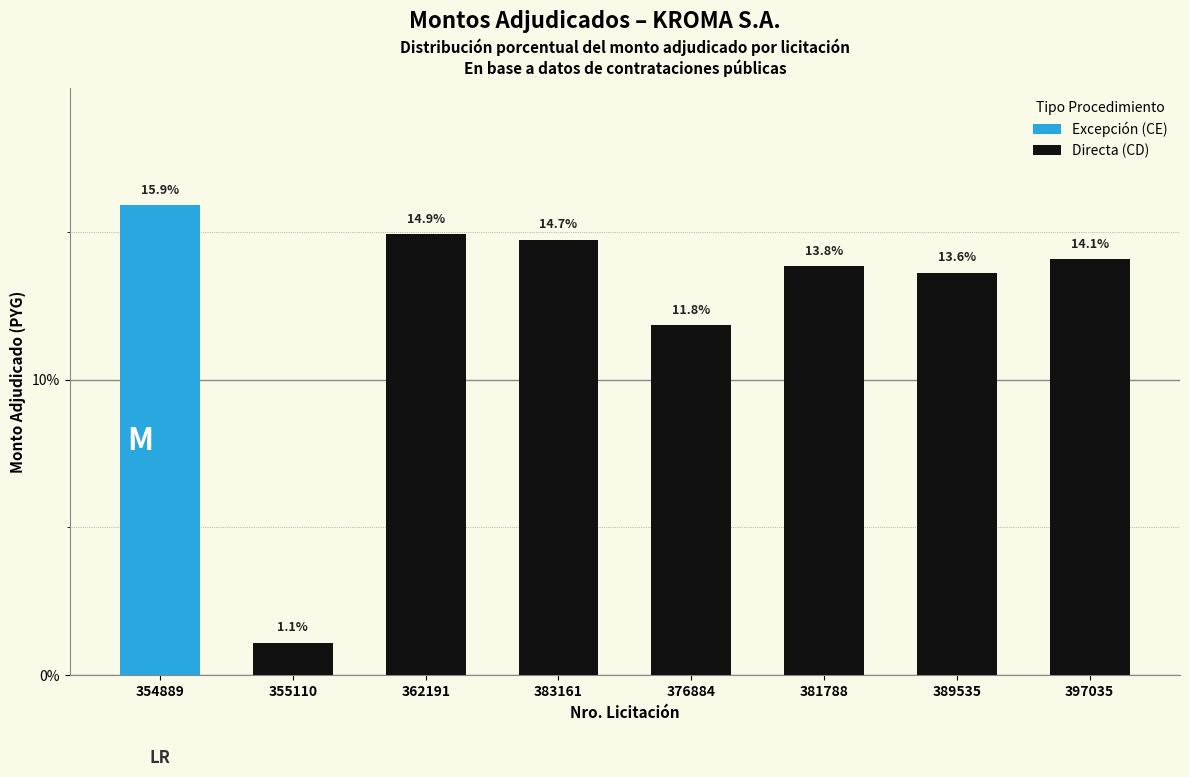

What is the difference between the maximum and minimum values in the Directa (CD) series?

13.8